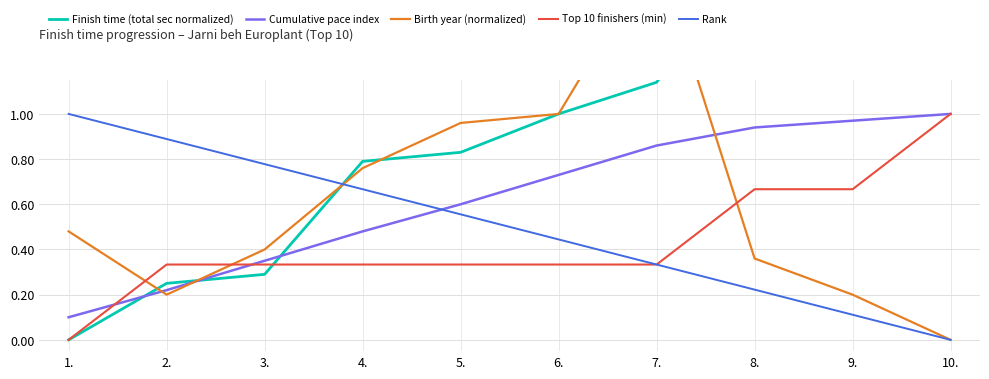

Reading right to left, transcribe all the data shown in this chart.

Finish time (total sec normalized): 10.=4.5	9.=2.9	8.=1.7	7.=1.1	6.=1.0	5.=0.8	4.=0.8	3.=0.3	2.=0.2	1.=0.0
Cumulative pace index: 10.=1.0	9.=1.0	8.=0.9	7.=0.9	6.=0.7	5.=0.6	4.=0.5	3.=0.3	2.=0.2	1.=0.1
Birth year (normalized): 10.=0.0	9.=0.2	8.=0.4	7.=1.7	6.=1.0	5.=1.0	4.=0.8	3.=0.4	2.=0.2	1.=0.5
Top 10 finishers (min): 10.=1.0	9.=0.7	8.=0.7	7.=0.3	6.=0.3	5.=0.3	4.=0.3	3.=0.3	2.=0.3	1.=0.0
Rank: 10.=0.0	9.=0.1	8.=0.2	7.=0.3	6.=0.4	5.=0.6	4.=0.7	3.=0.8	2.=0.9	1.=1.0